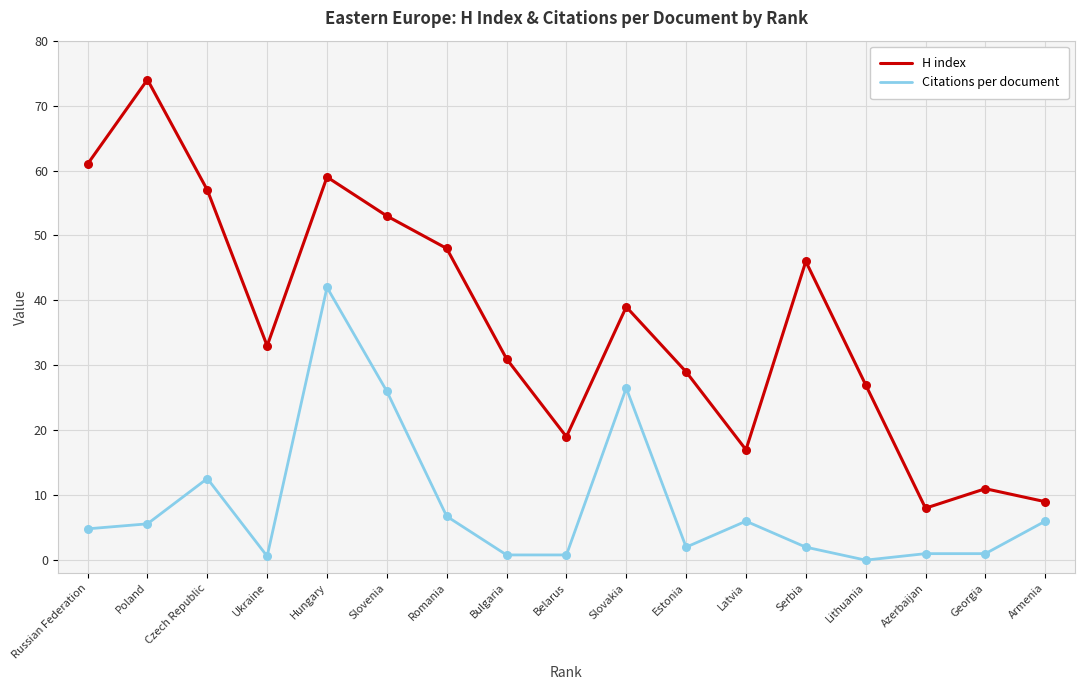

Which series changed the most between Romania and Georgia?

H index